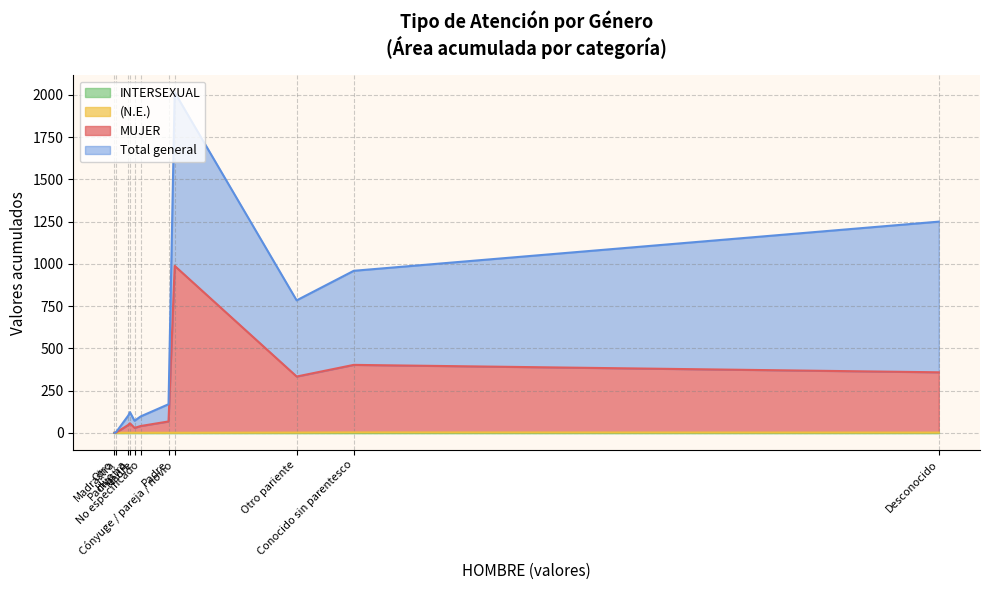

How many lines are shown in the chart?

4